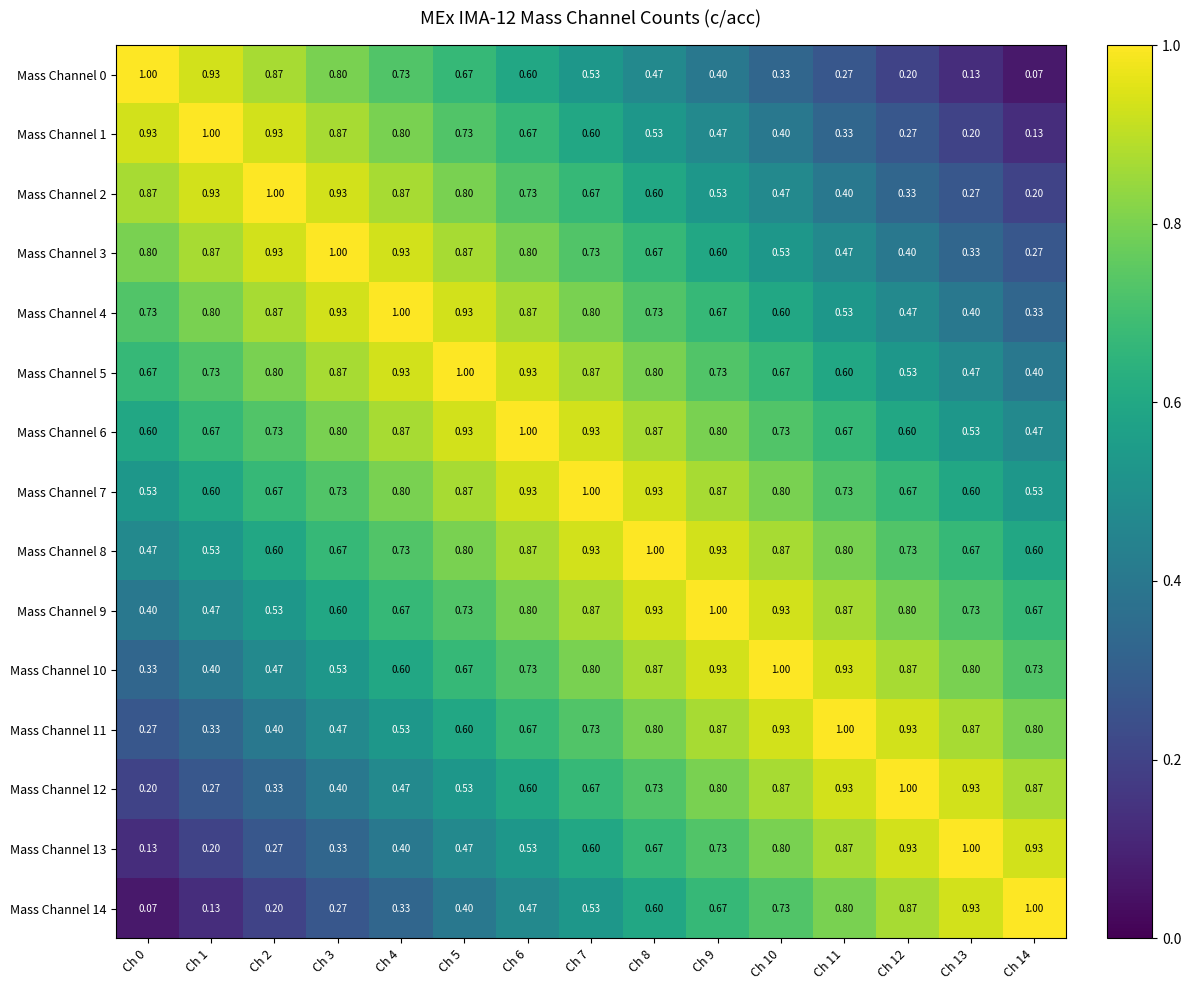

Which category has the lowest value across all series?

Ch 14